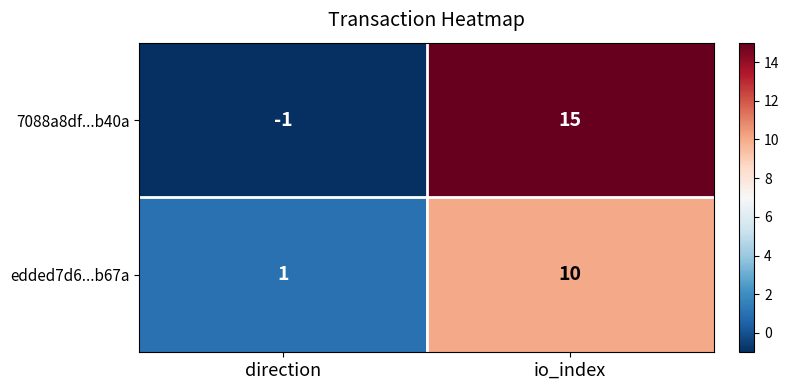

List the series in order of their peak value, highest first.

7088a8df...b40a, edded7d6...b67a